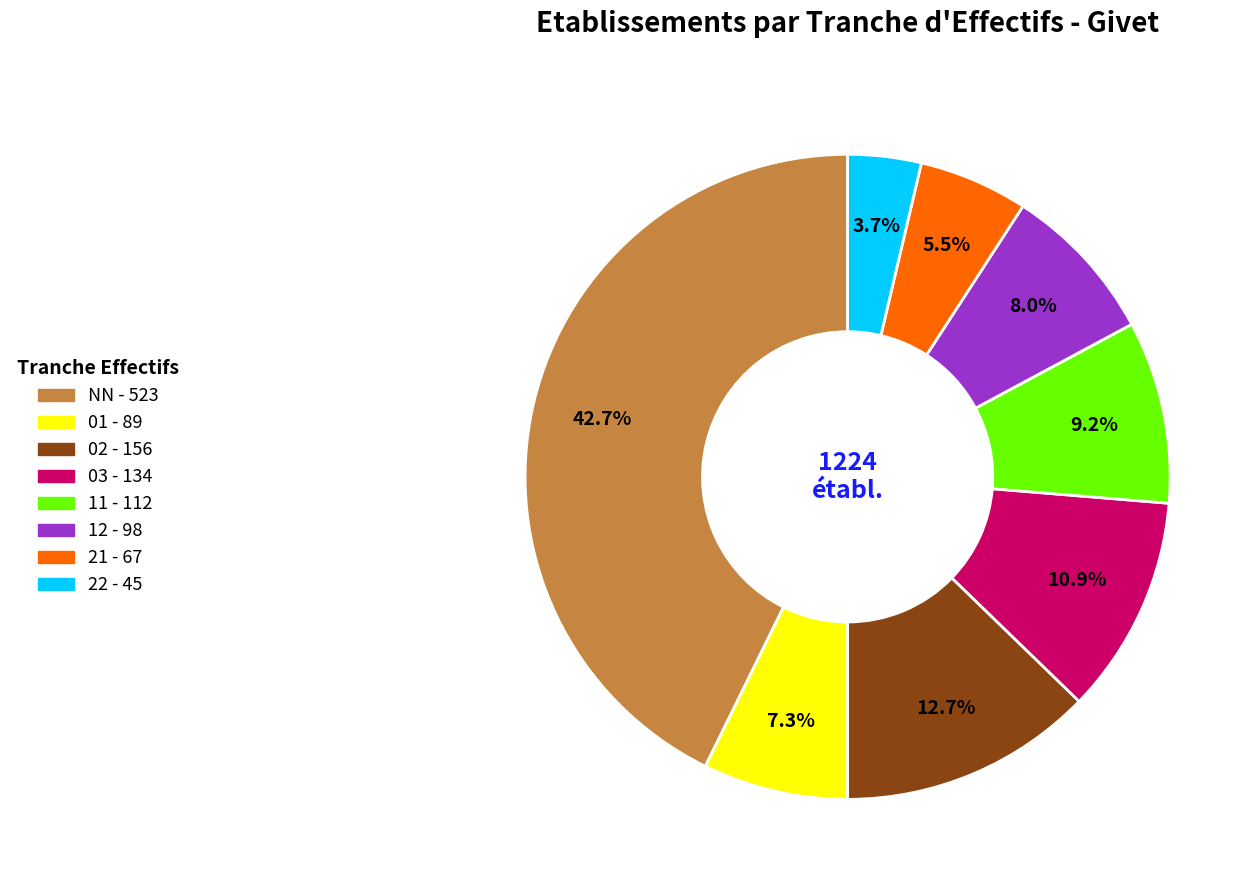

What percentage is the 01 slice, to the nearest percent?

7%